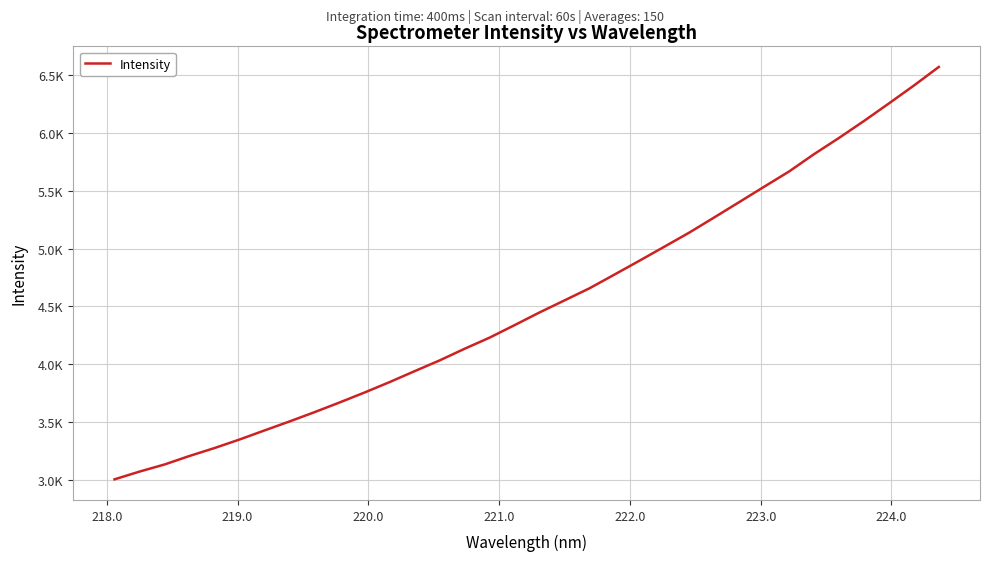

Is this an area chart (filled region under the line)?

No